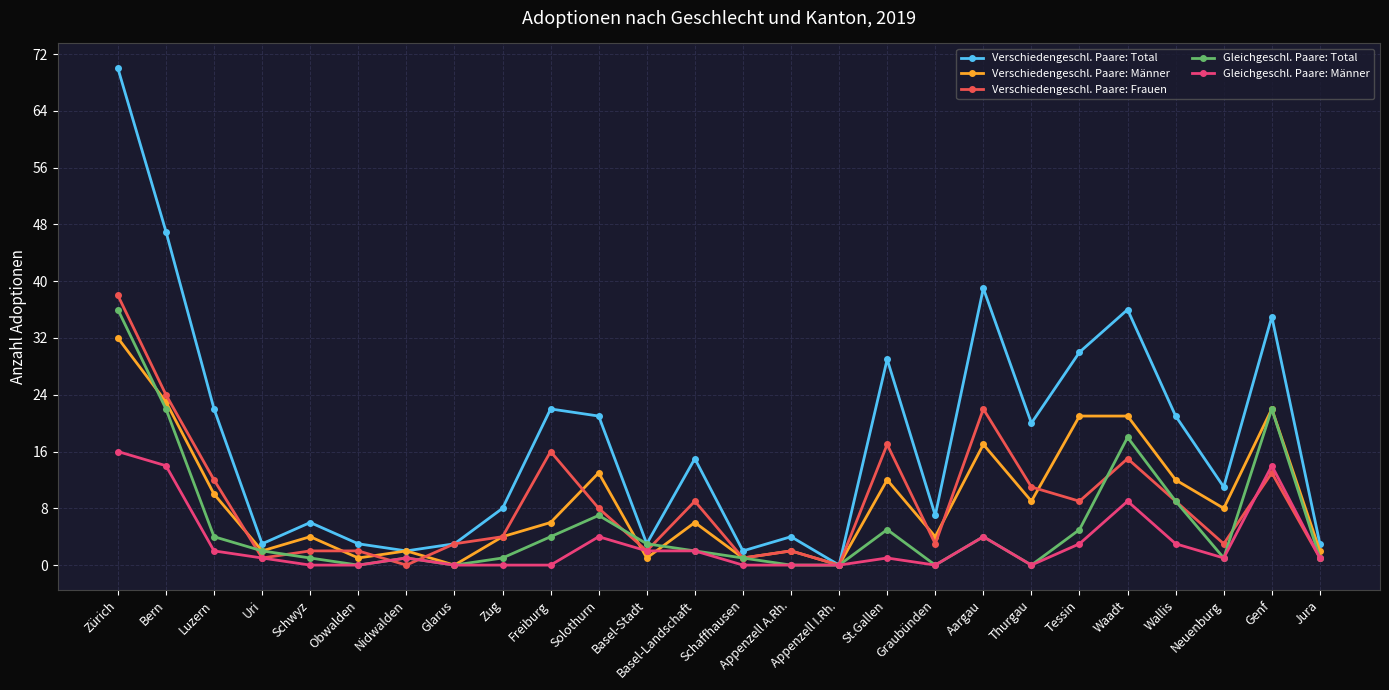

What is the average value of the Verschiedengeschl. Paare: Total series?

18